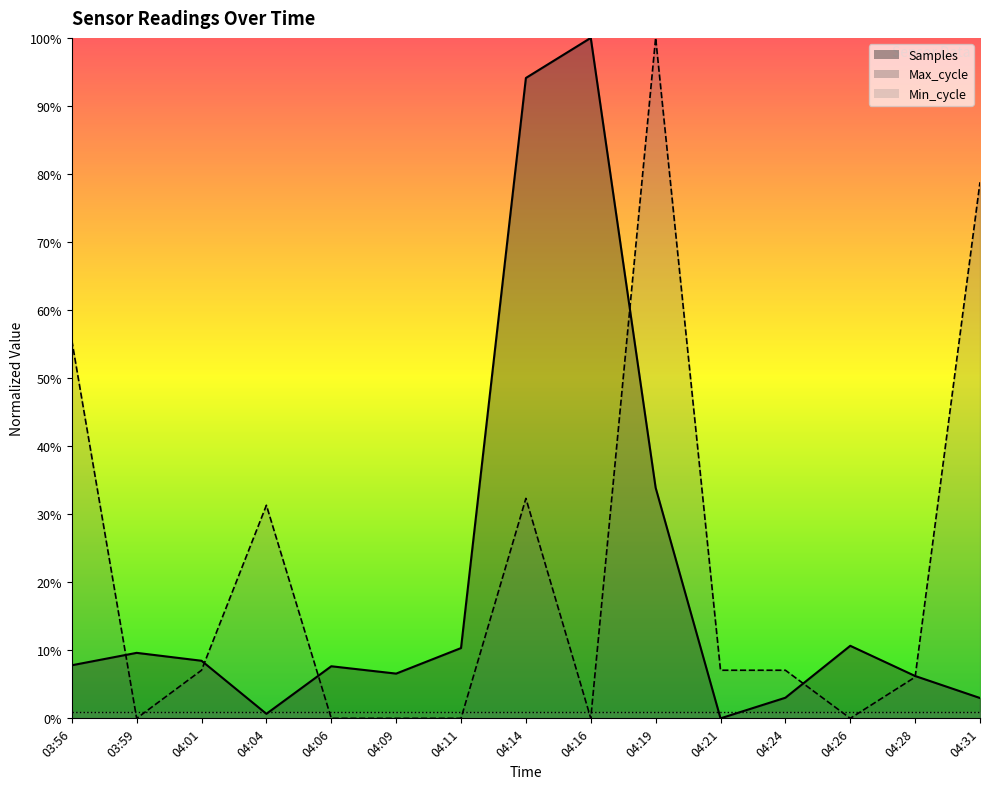

True or false: Max_cycle has more than 2 interior local peaks.

True